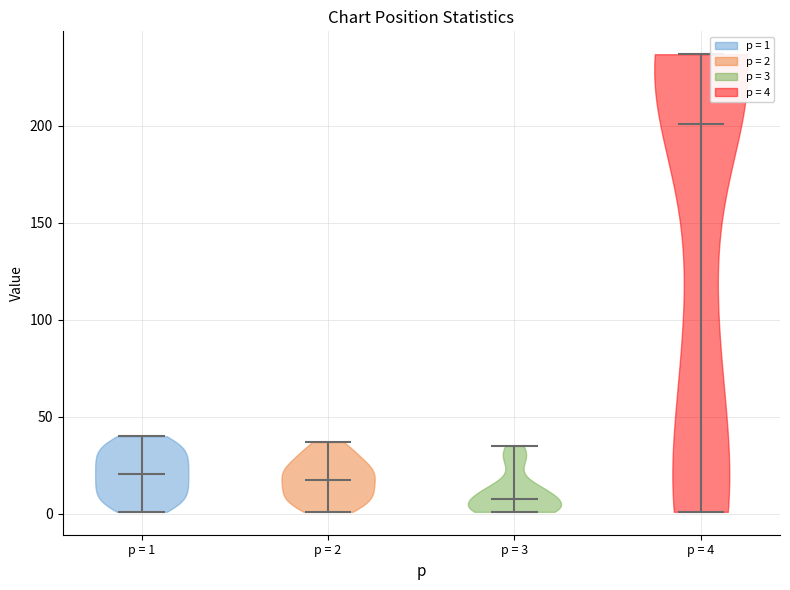

Which violin has the lowest median line?

p = 3